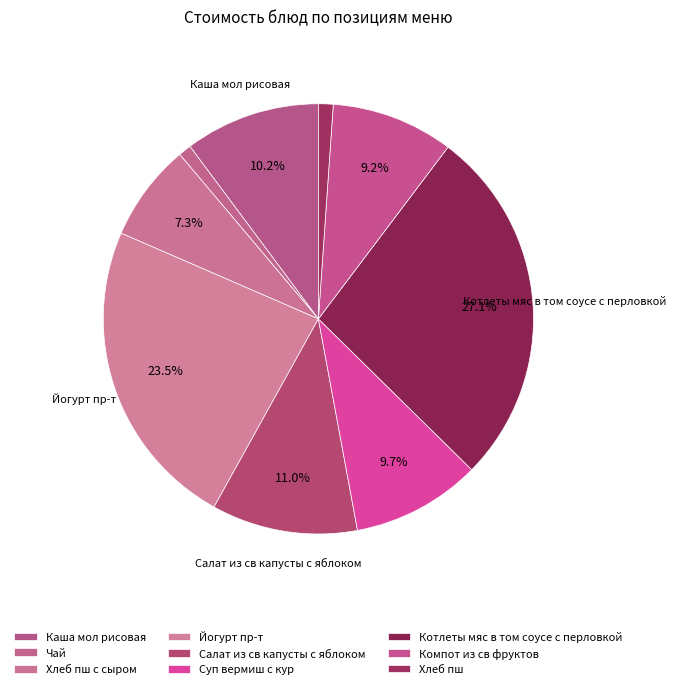

How many slices are in this pie chart?

9